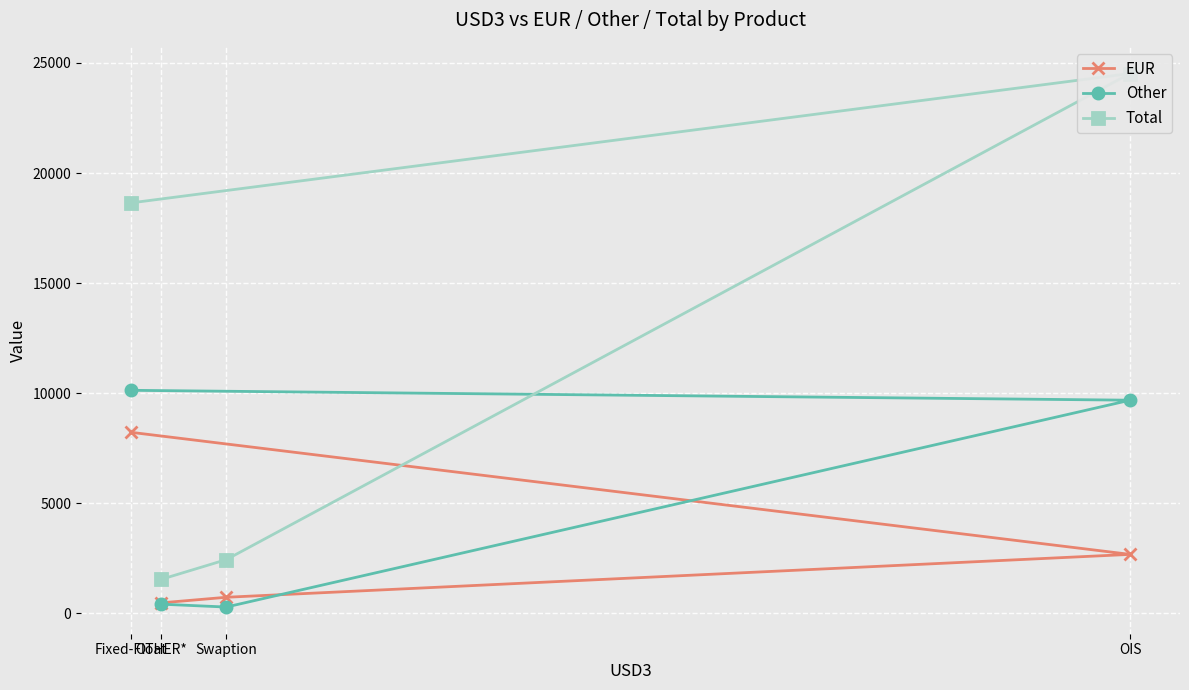

What is the total value across all series at OTHER*?

2408